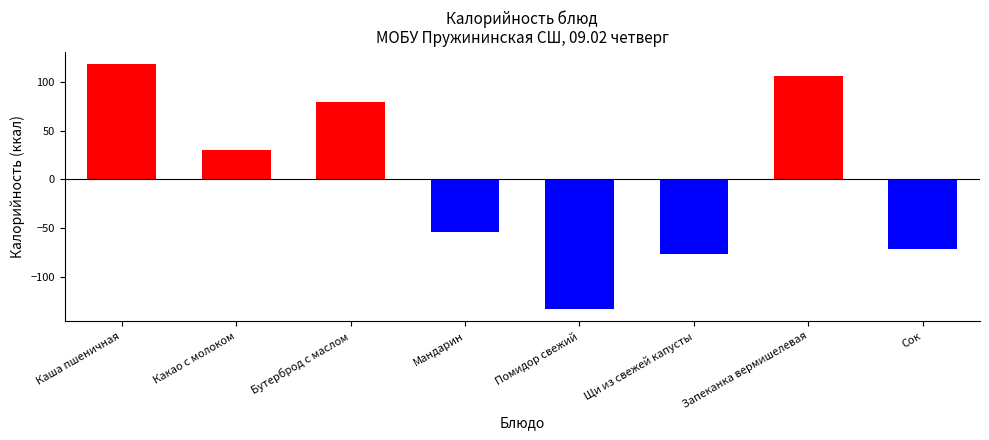

Does the chart contain any negative values?

Yes